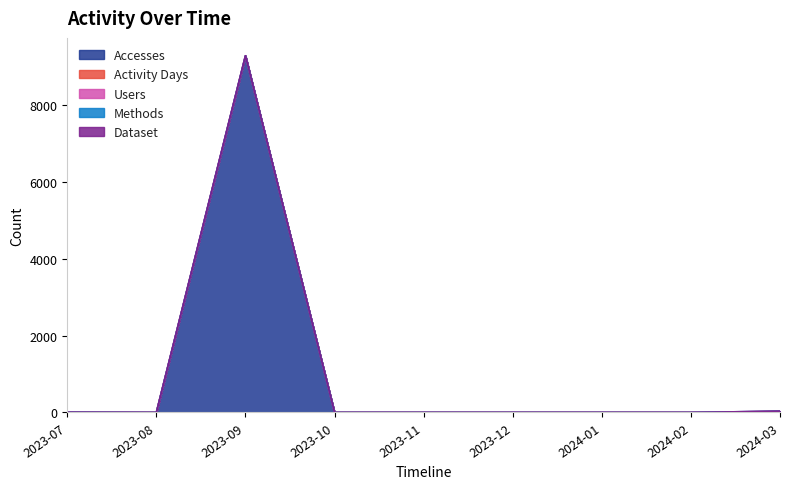

What are all the series names shown in the legend?

Accesses, Activity Days, Users, Methods, Dataset